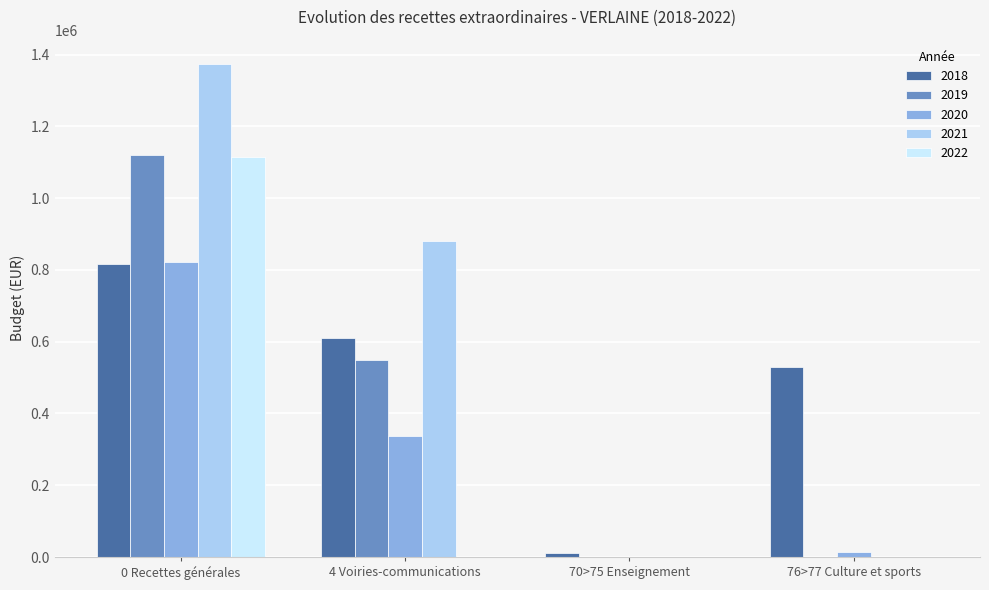

What is the total value across all series at 4 Voiries-communications?

2377720.9